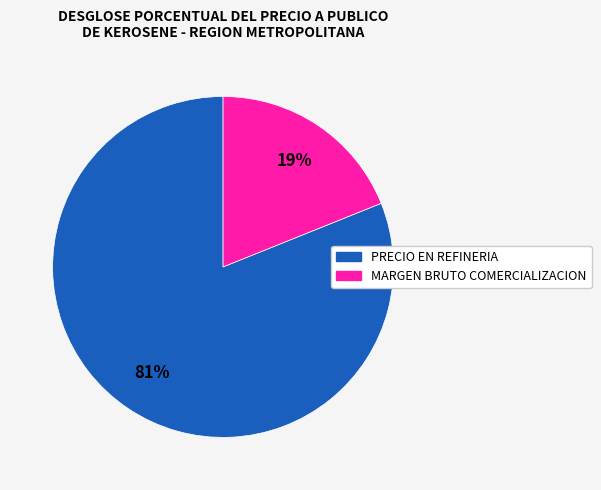

To the nearest percent, what is the average slice percentage?

50%